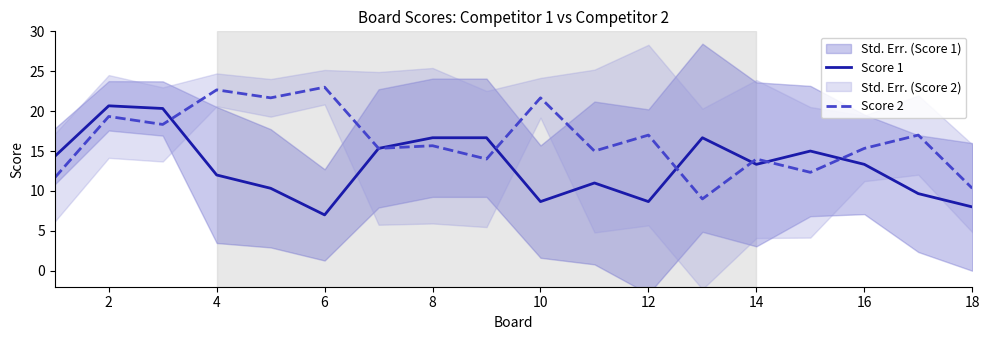

At which category is the sum across all series the highest?

2